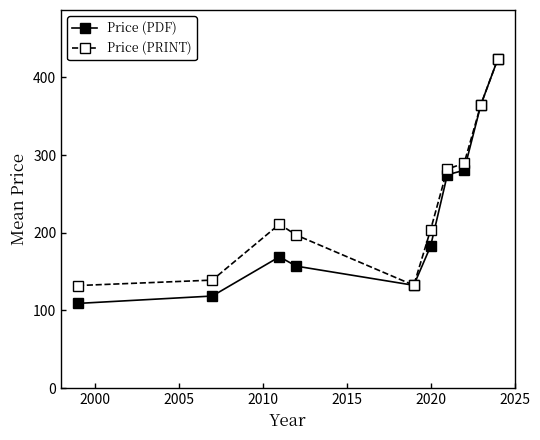

Is this an area chart (filled region under the line)?

No